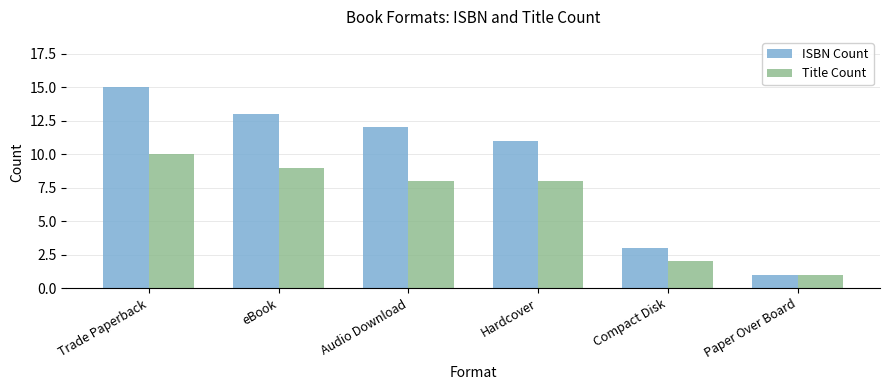

List the series in order of their peak value, lowest first.

Title Count, ISBN Count